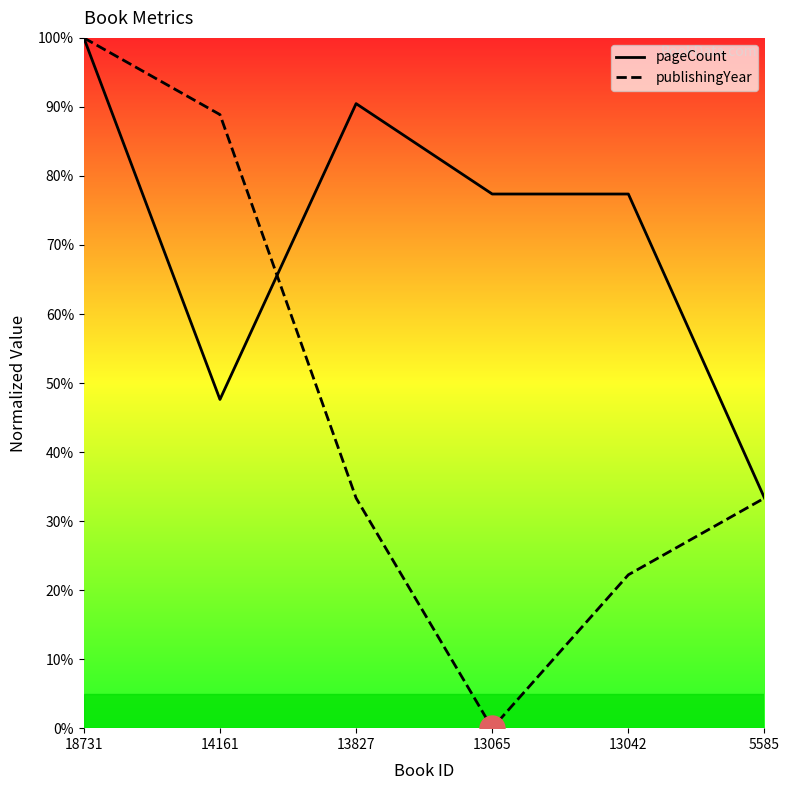

What is the spread (max minus min) of values at 13042?

55.2